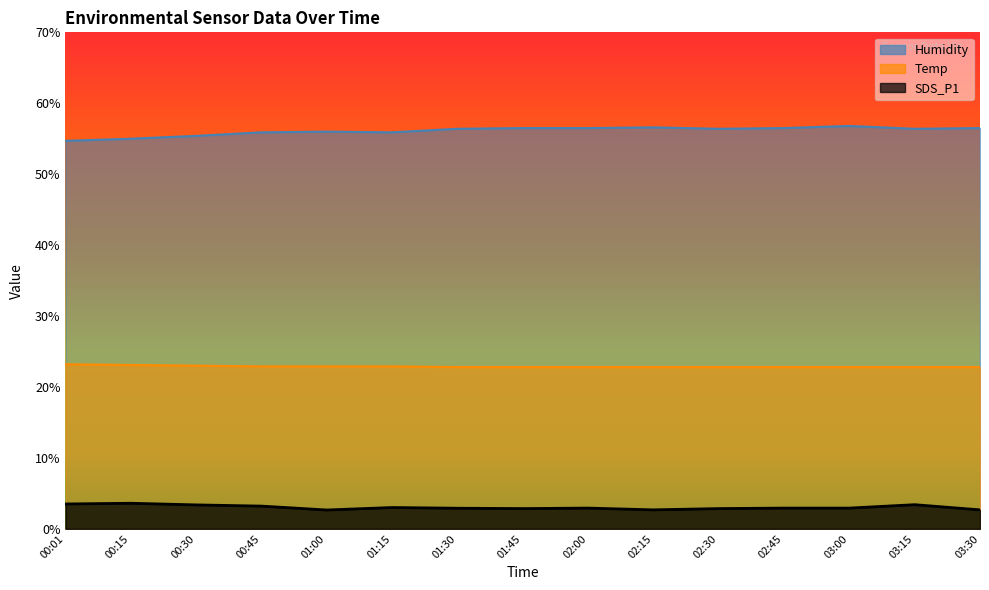

True or false: Humidity has a value of 55.4 at 00:30.

True